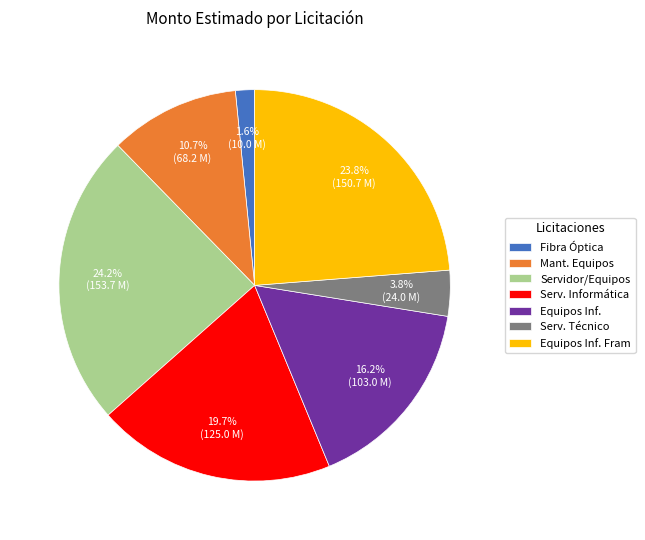

What is the ratio of the value at Equipos Inf. to the value at Mant. Equipos?

1.5